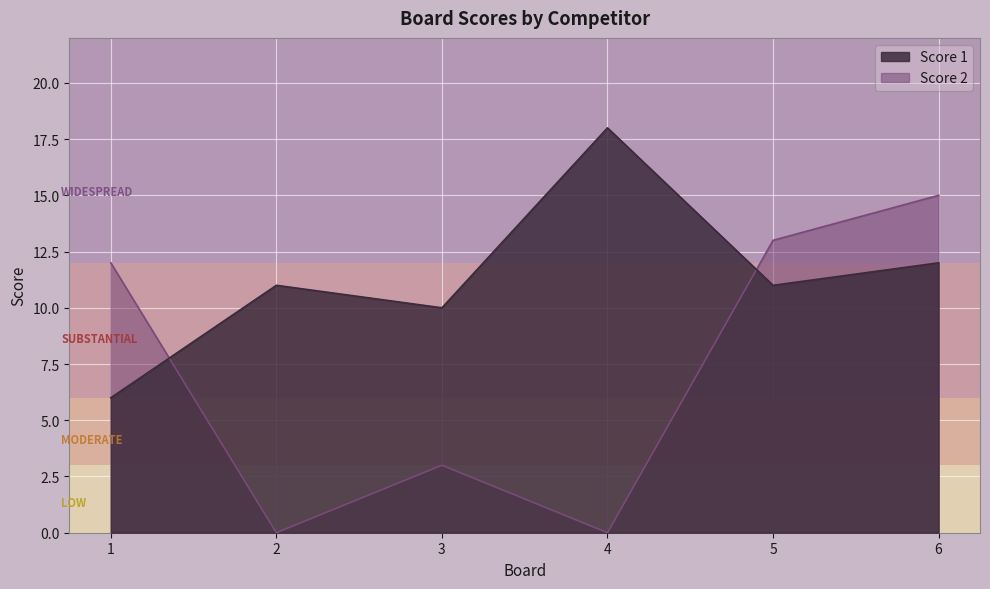

What is the difference between the maximum and minimum values in the Score 2 series?

15